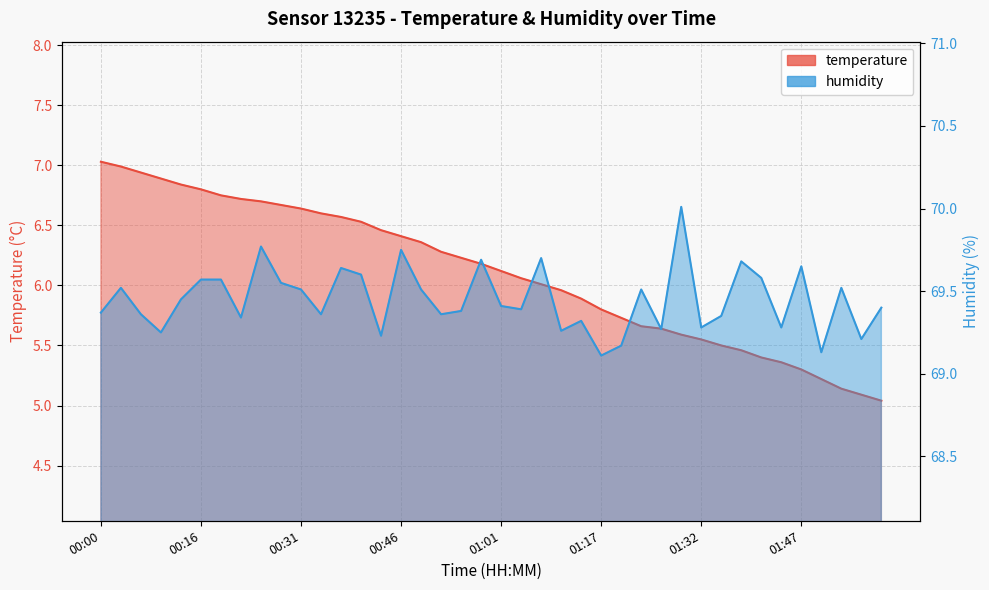

List the series in order of their peak value, highest first.

humidity, temperature